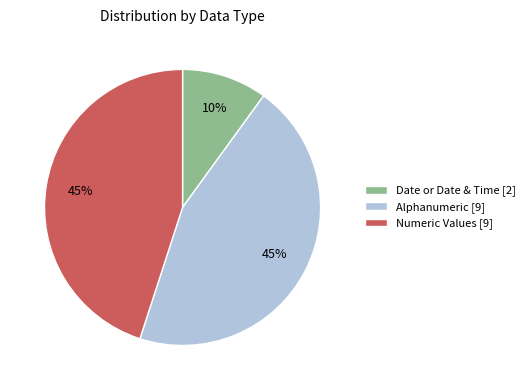

Is it true that Date or Date & Time [2] is 16% of the pie?

False